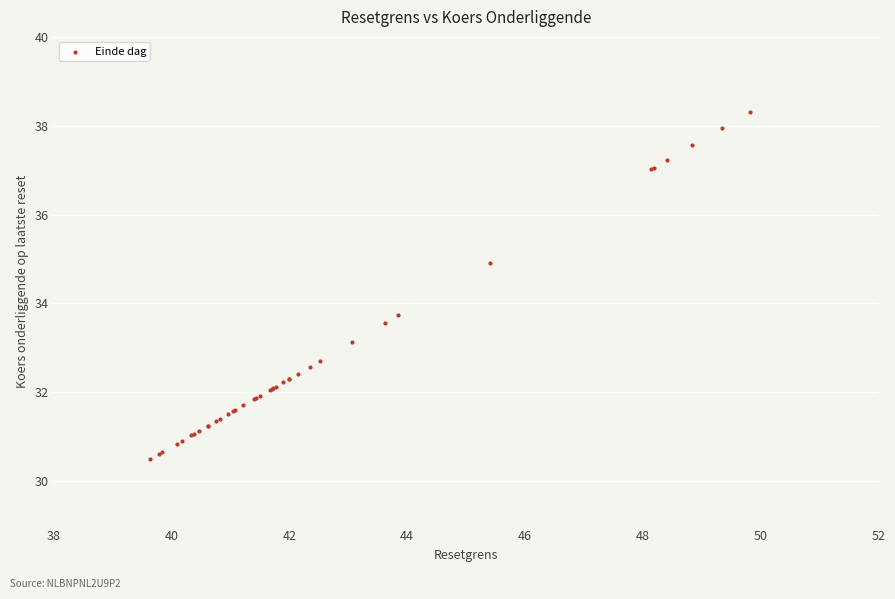

What Y value in the scatter plot is closest to 34?

33.7